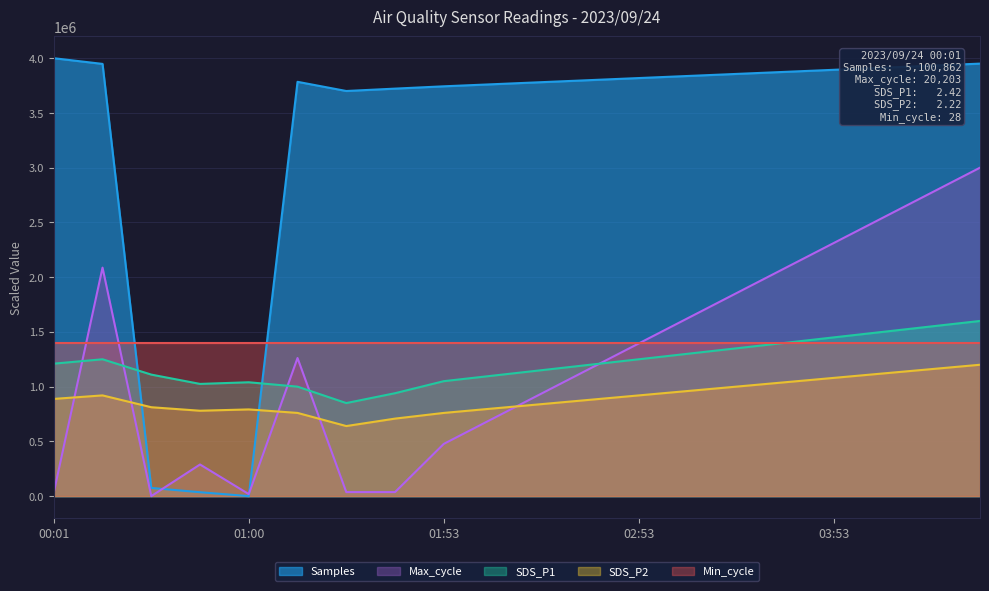

How many positive values does the Max_cycle series have?

19